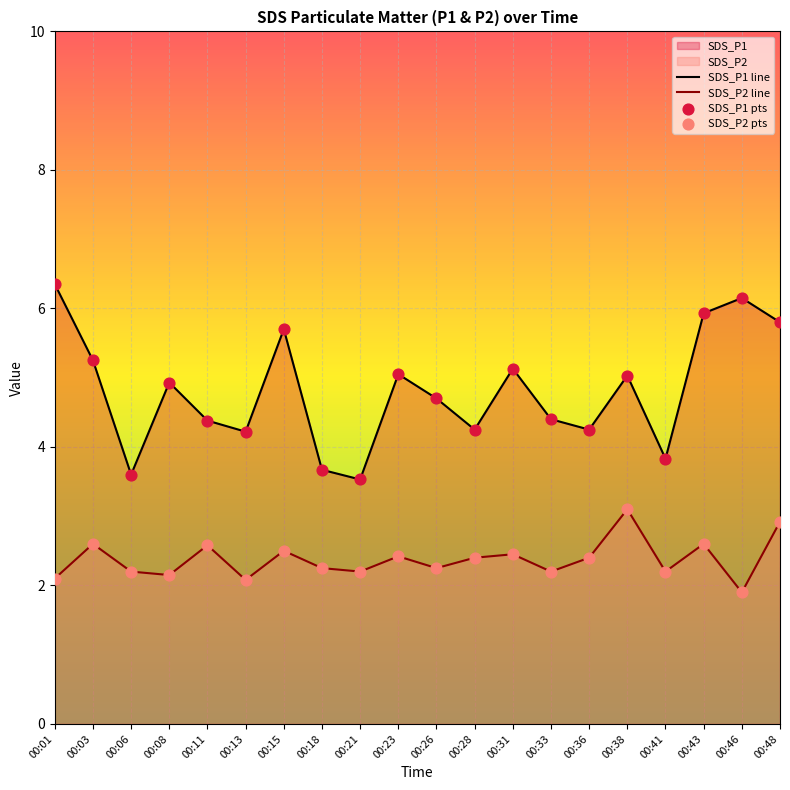

Which series contains the lowest Y value?

SDS_P2